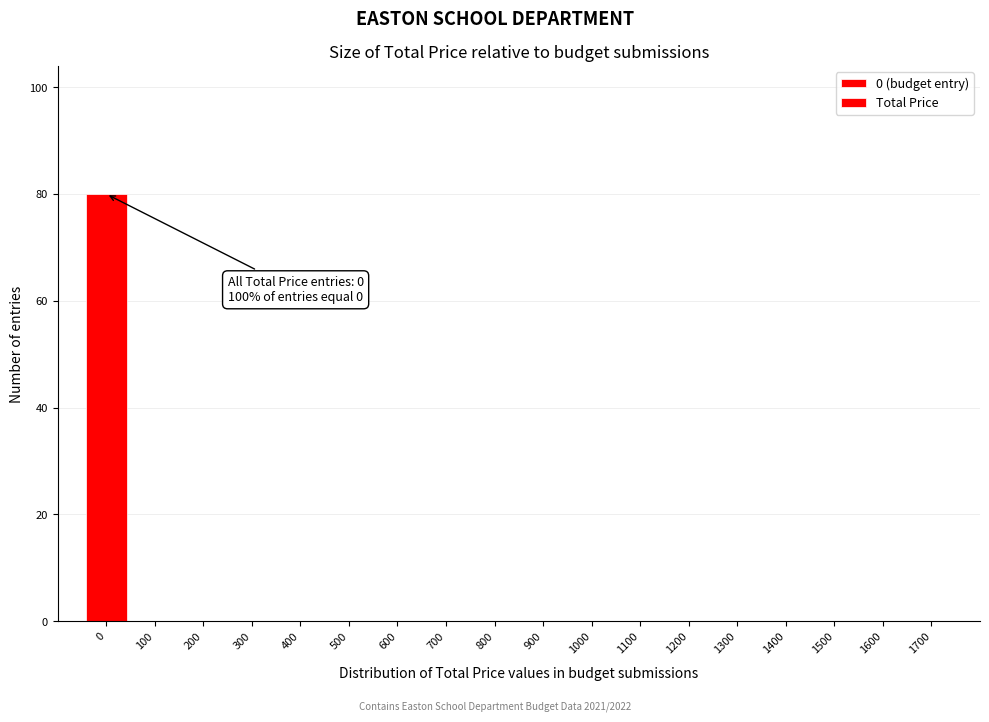

Reading right to left, list all the values displayed in this chart.

1700=0	1600=0	1500=0	1400=0	1300=0	1200=0	1100=0	1000=0	900=0	800=0	700=0	600=0	500=0	400=0	300=0	200=0	100=0	0=80